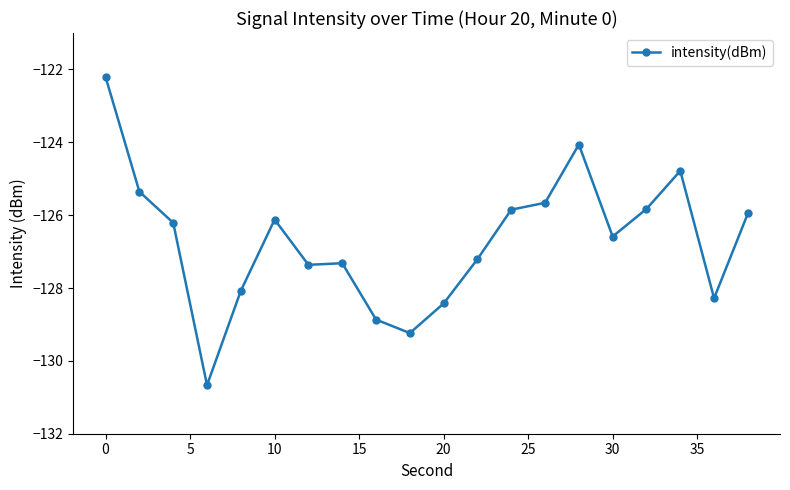

What is the difference between the second highest and minimum values?

6.6